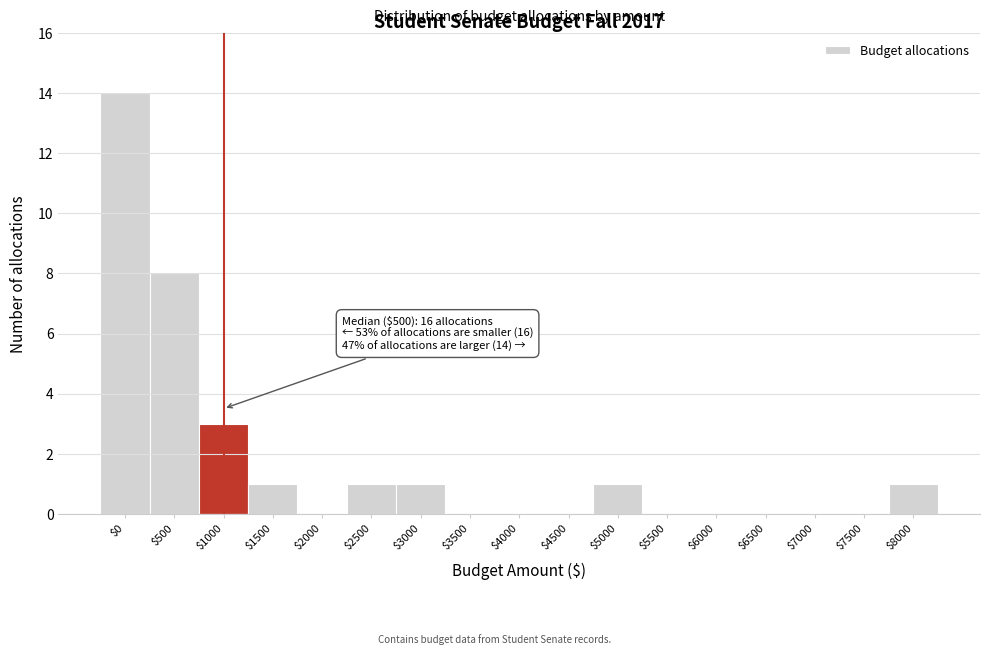

What is the sum of all values?

30